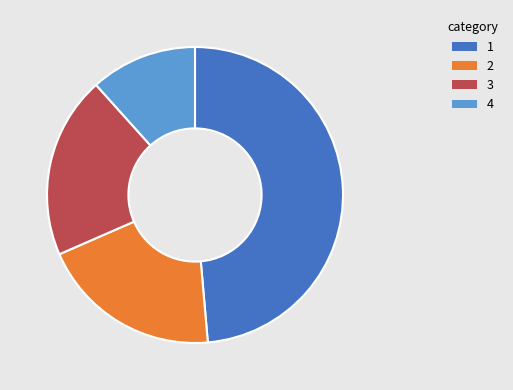

Does any single category account for the majority?

No